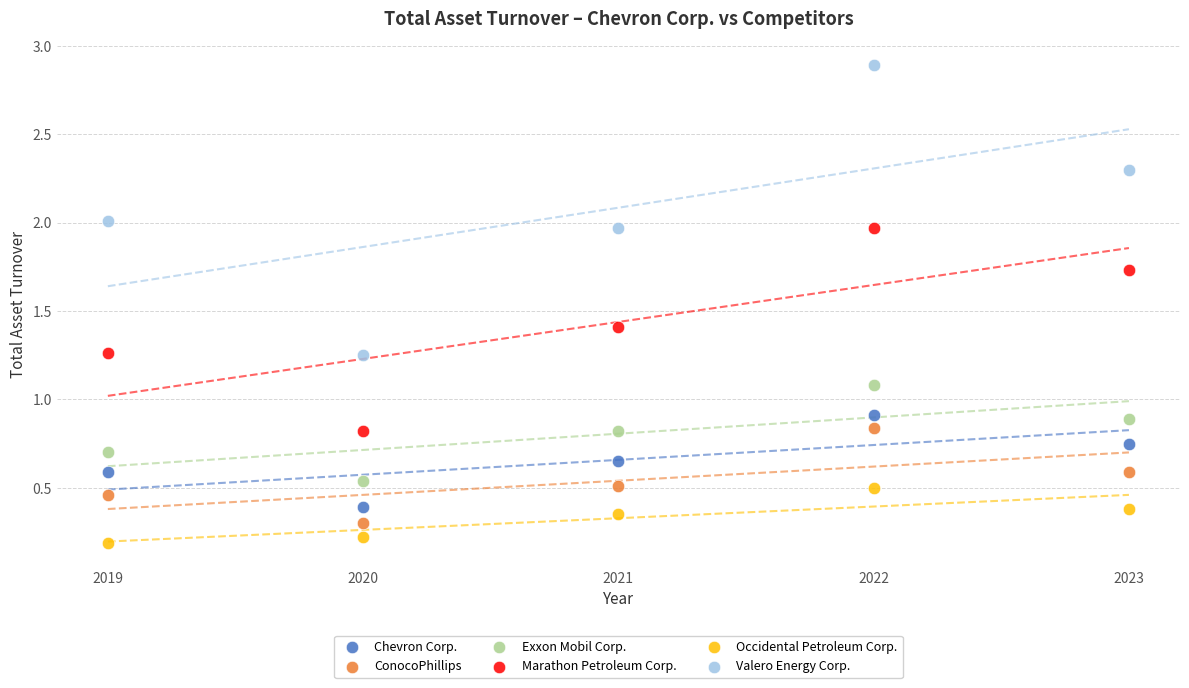

Across all data points, what is the range of X values (max minus min)?

4.0